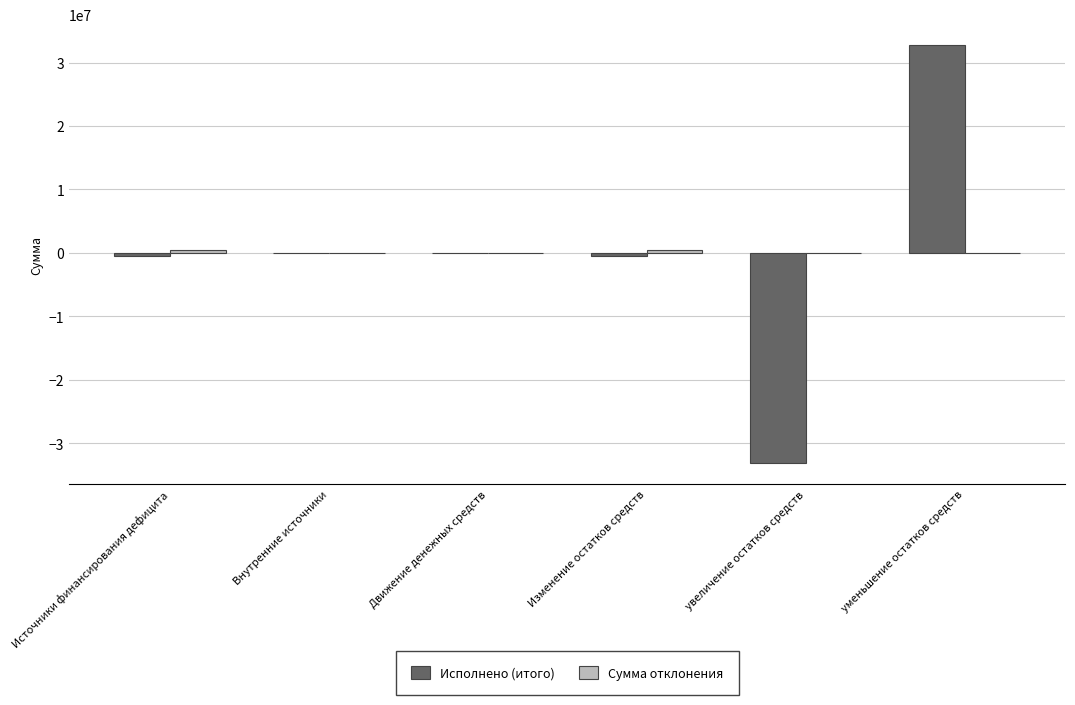

The Исполнено (итого) series shows 0.0 at Движение денежных средств. True or false?

True